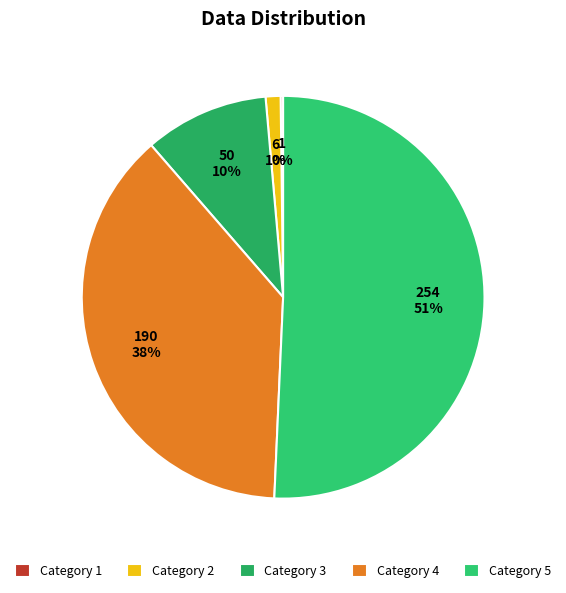

To the nearest percent, what is the average slice percentage?

20%